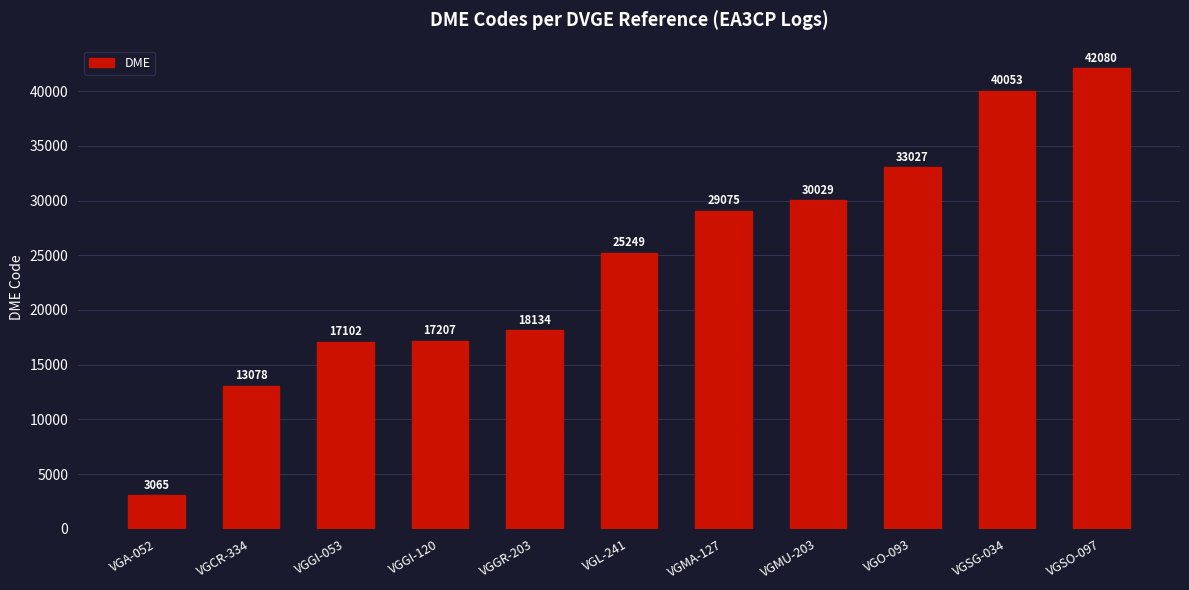

What is the label of the 3rd bar from the left?

VGGI-053